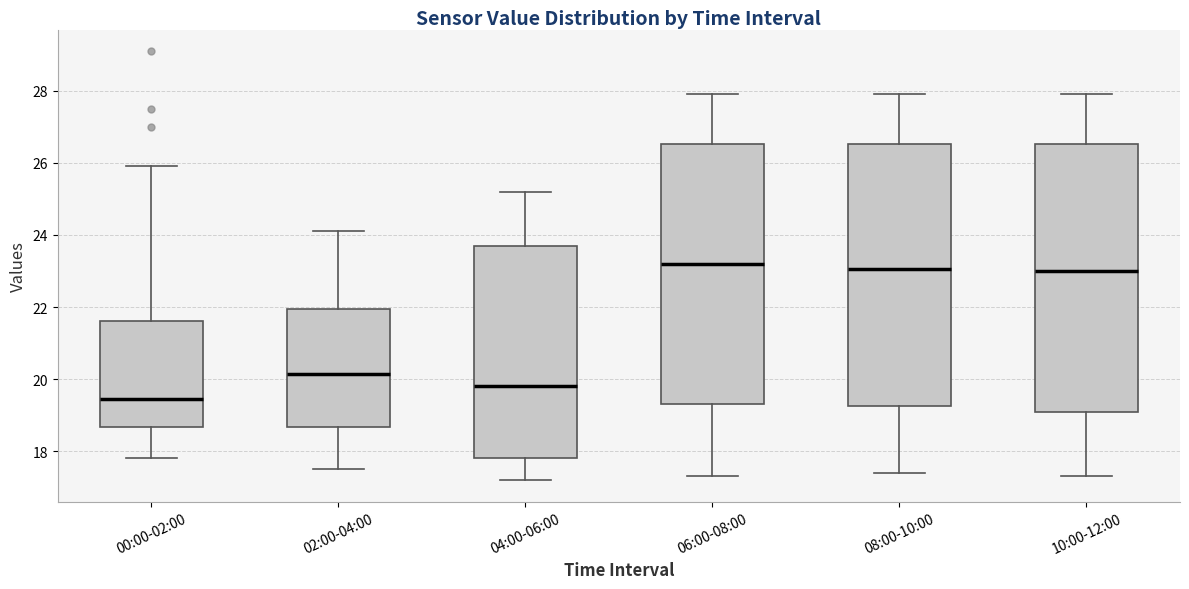

Reading left to right, read every box against the y-axis: the position of its median line, the range the box covers, and the ends of its whiskers. The values are not printed on the chart, so give them approximately, as read against the axis.

00:00-02:00: median 19.4, box 18.6 to 21.6, whiskers 17.8 to 26.0
02:00-04:00: median 20.2, box 18.6 to 22.0, whiskers 17.6 to 24.2
04:00-06:00: median 19.8, box 17.8 to 23.8, whiskers 17.2 to 25.2
06:00-08:00: median 23.2, box 19.4 to 26.6, whiskers 17.4 to 28.0
08:00-10:00: median 23.0, box 19.2 to 26.6, whiskers 17.4 to 28.0
10:00-12:00: median 23.0, box 19.2 to 26.6, whiskers 17.4 to 28.0